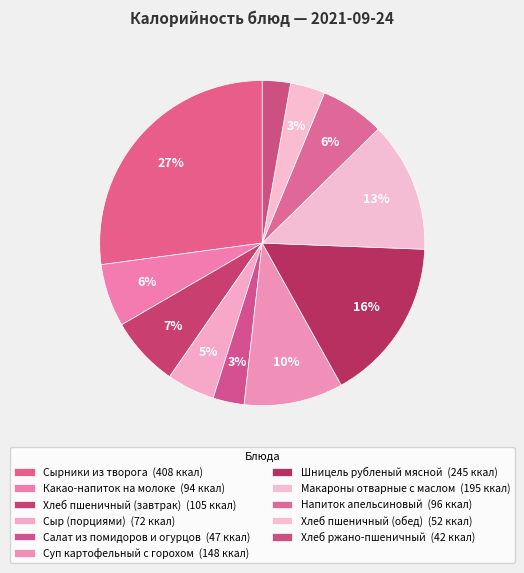

What percentage do Хлеб пшеничный (обед) and Сырники из творога together represent?

30.6%